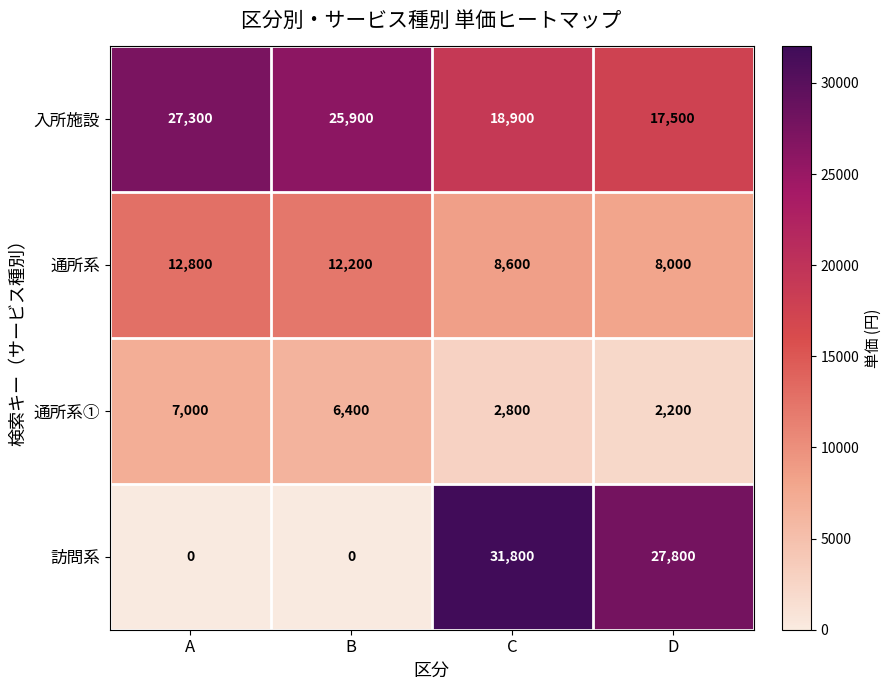

The 通所系① series shows 1218 at D. True or false?

False